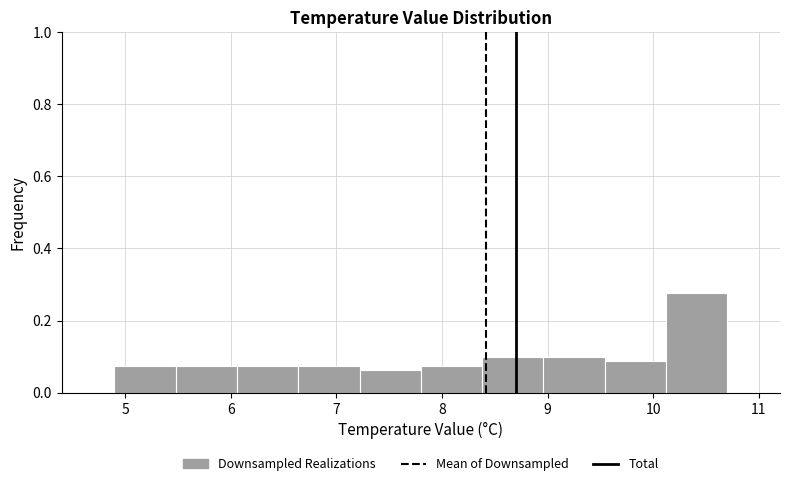

Reading left to right, transcribe this chart: for each bar, give the range it covers on the x-axis and its height. Neither the bar edges nor the heights are printed on the chart, so give them approximately, as read against the axes.

4.90 to 5.48: 0.08
5.48 to 6.06: 0.08
6.06 to 6.64: 0.08
6.64 to 7.22: 0.08
7.22 to 7.80: 0.06
7.80 to 8.38: 0.08
8.38 to 8.96: 0.10
8.96 to 9.54: 0.10
9.54 to 10.12: 0.08
10.12 to 10.70: 0.28